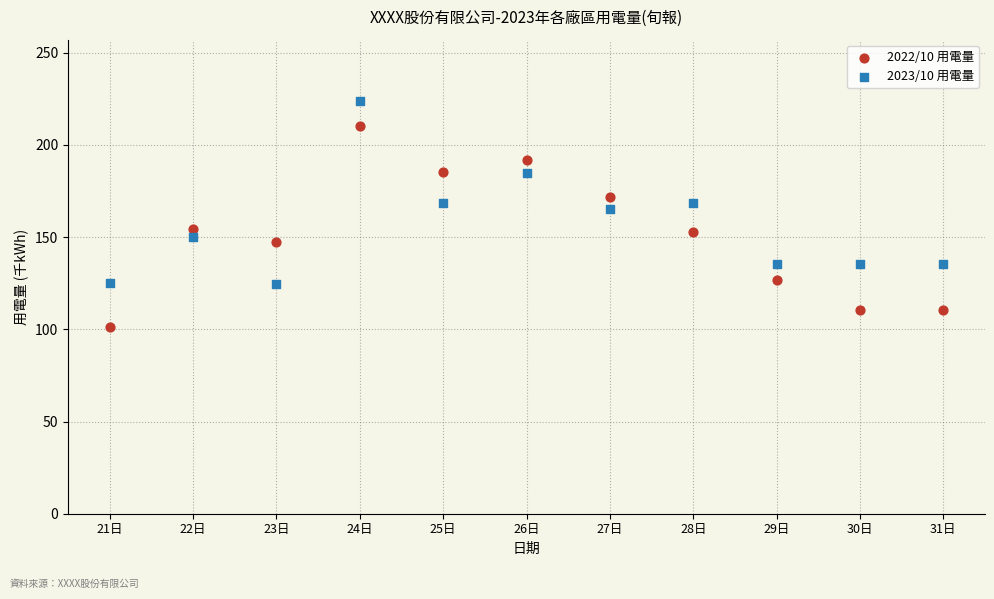

Which series contains the lowest Y value?

2022/10 用電量